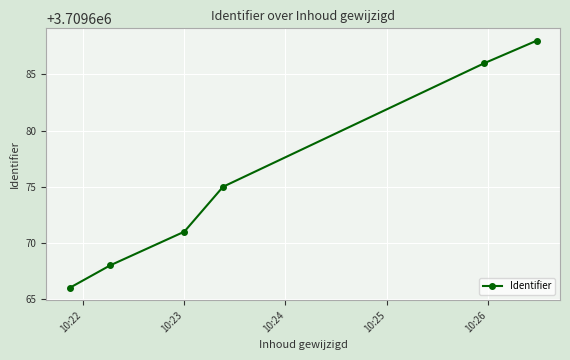

What is the smallest value displayed?

3709666